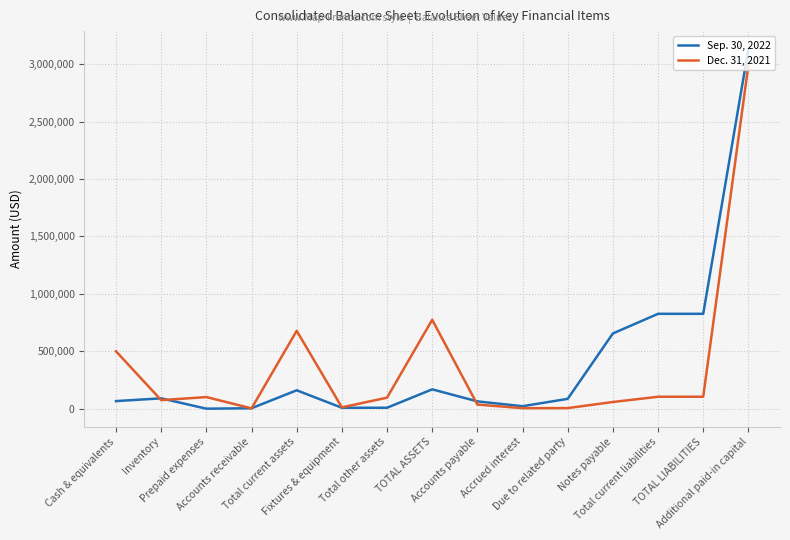

Which series has the largest range (max minus min)?

Sep. 30, 2022